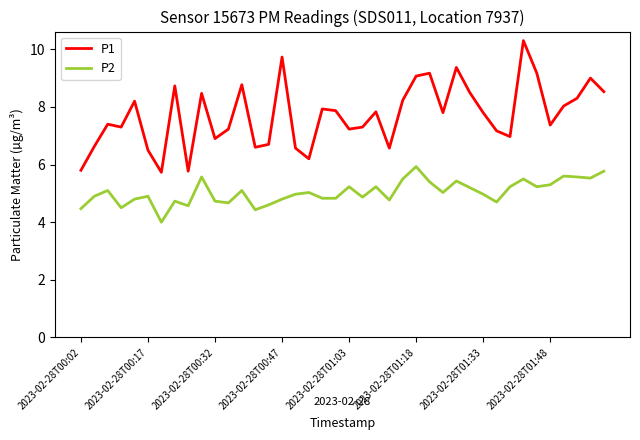

What is the highest value of the P1 series?

10.3